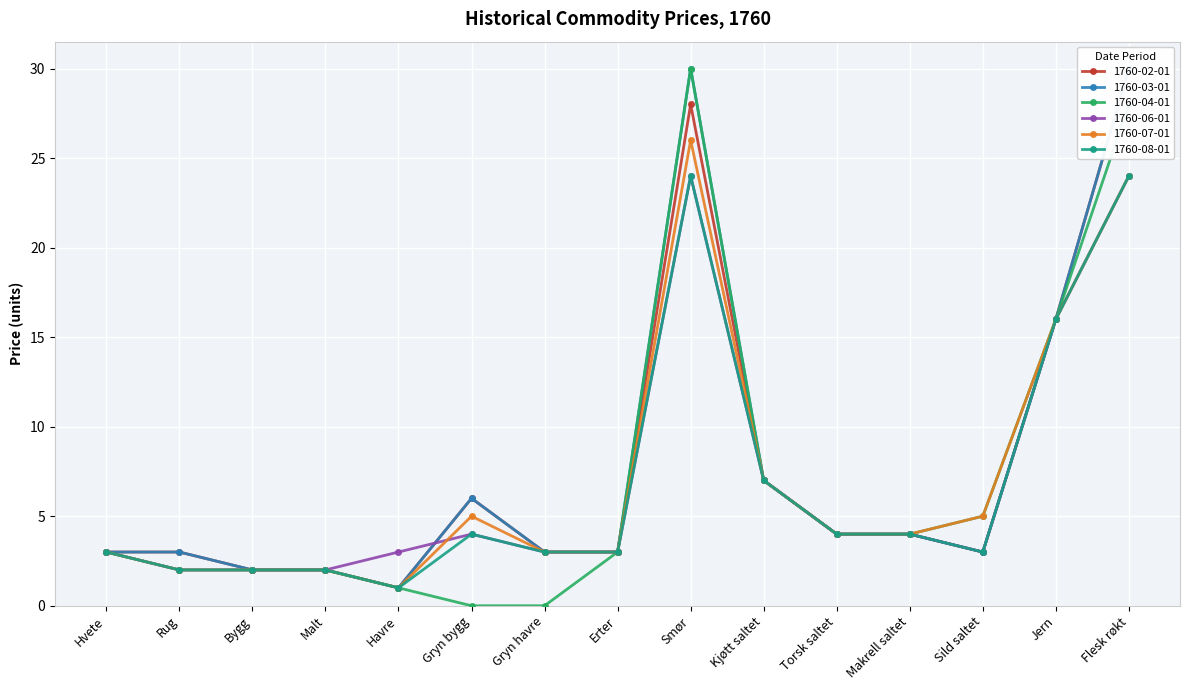

Is the value of 1760-02-01 at Hvete greater than the value of 1760-08-01 at Sild saltet?

No